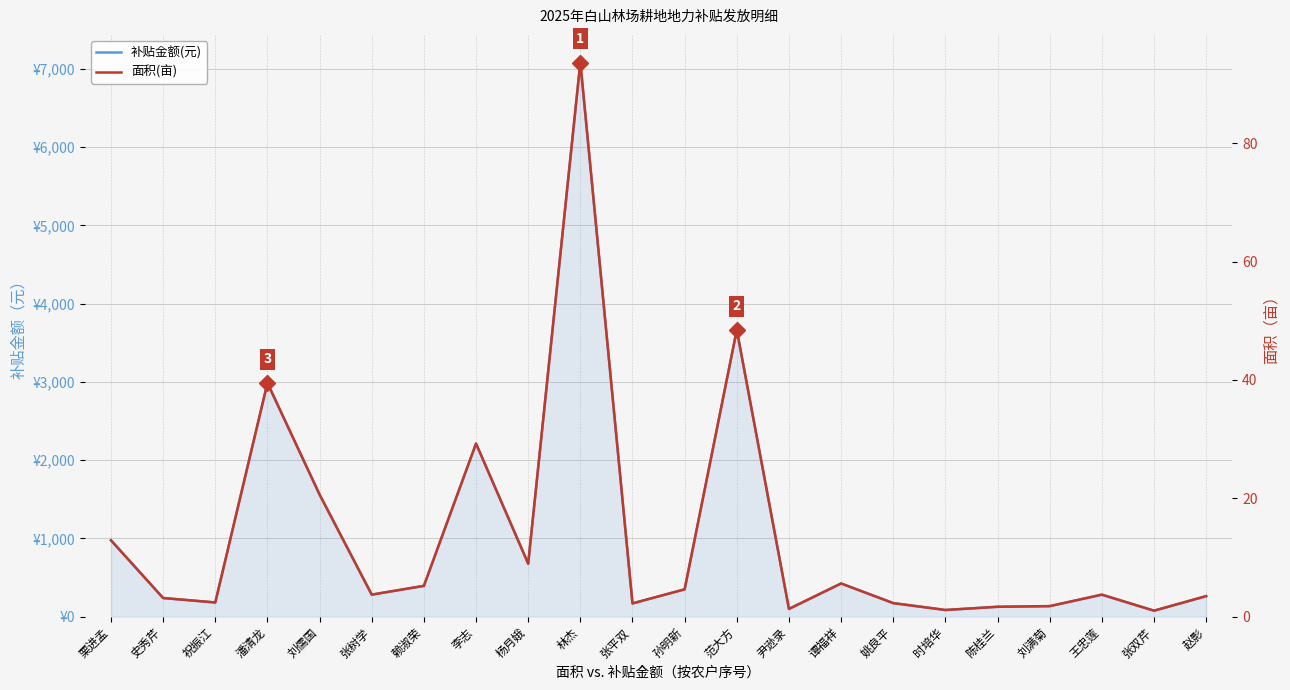

Is it true that 面积(亩) equals 6.3 at 张树学?

False